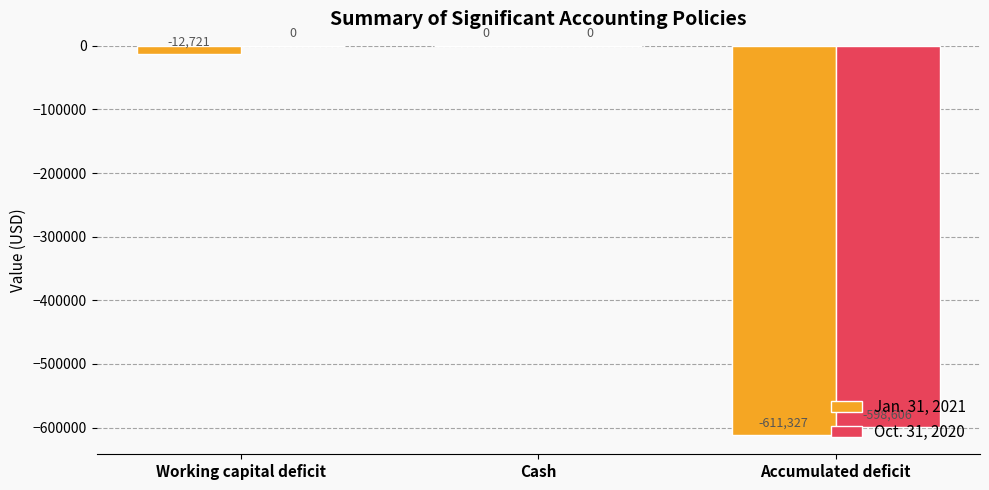

Which series has the largest range (max minus min)?

Jan. 31, 2021